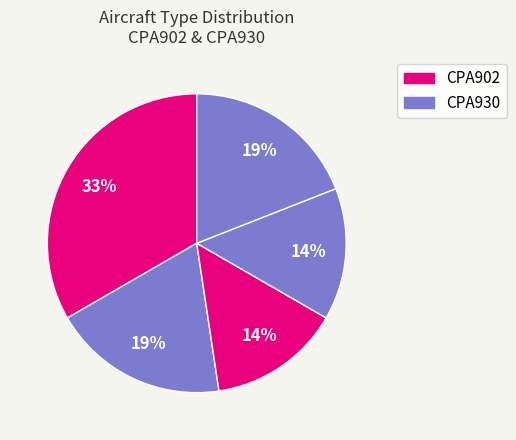

Does any single category account for the majority?

No